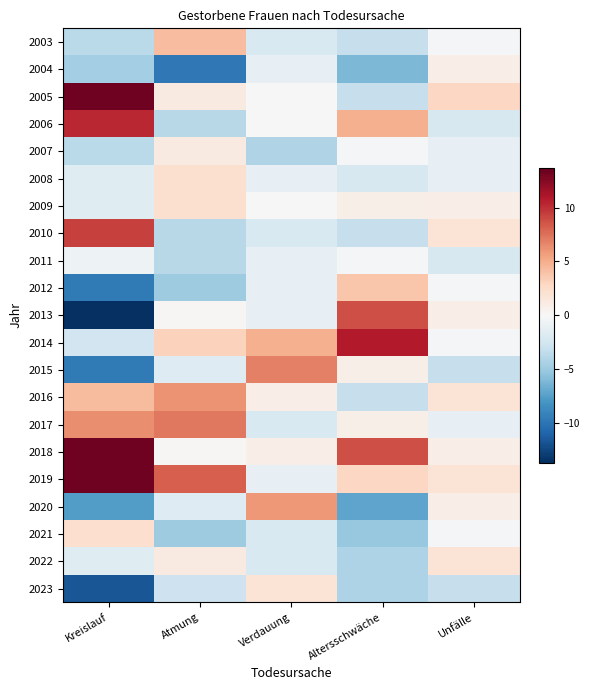

Reading right to left, list all the values displayed in this chart.

2003: Unfälle=-0.1	Altersschwäche=-3.2	Verdauung=-2.1	Atmung=4.2	Kreislauf=-3.7
2004: Unfälle=0.9	Altersschwäche=-6.2	Verdauung=-1.1	Atmung=-9.8	Kreislauf=-4.7
2005: Unfälle=2.9	Altersschwäche=-3.2	Verdauung=-0.1	Atmung=1.2	Kreislauf=13.3
2006: Unfälle=-2.1	Altersschwäche=4.8	Verdauung=-0.1	Atmung=-3.8	Kreislauf=10.3
2007: Unfälle=-1.1	Altersschwäche=-0.2	Verdauung=-4.1	Atmung=1.2	Kreislauf=-3.7
2008: Unfälle=-1.1	Altersschwäche=-2.2	Verdauung=-1.1	Atmung=2.2	Kreislauf=-1.7
2009: Unfälle=0.9	Altersschwäche=0.8	Verdauung=-0.1	Atmung=2.2	Kreislauf=-1.7
2010: Unfälle=1.9	Altersschwäche=-3.2	Verdauung=-2.1	Atmung=-3.8	Kreislauf=9.3
2011: Unfälle=-2.1	Altersschwäche=-0.2	Verdauung=-1.1	Atmung=-3.8	Kreislauf=-0.7
2012: Unfälle=-0.1	Altersschwäche=3.8	Verdauung=-1.1	Atmung=-4.8	Kreislauf=-9.7
2013: Unfälle=0.9	Altersschwäche=8.8	Verdauung=-1.1	Atmung=0.2	Kreislauf=-13.7
2014: Unfälle=-0.1	Altersschwäche=10.8	Verdauung=4.9	Atmung=3.2	Kreislauf=-2.7
2015: Unfälle=-3.1	Altersschwäche=0.8	Verdauung=6.9	Atmung=-1.8	Kreislauf=-9.7
2016: Unfälle=1.9	Altersschwäche=-3.2	Verdauung=0.9	Atmung=6.2	Kreislauf=4.3
2017: Unfälle=-1.1	Altersschwäche=0.8	Verdauung=-2.1	Atmung=7.2	Kreislauf=6.3
2018: Unfälle=0.9	Altersschwäche=8.8	Verdauung=0.9	Atmung=0.2	Kreislauf=13.3
2019: Unfälle=1.9	Altersschwäche=2.8	Verdauung=-1.1	Atmung=8.2	Kreislauf=13.3
2020: Unfälle=0.9	Altersschwäche=-7.2	Verdauung=5.9	Atmung=-1.8	Kreislauf=-7.7
2021: Unfälle=-0.1	Altersschwäche=-5.2	Verdauung=-2.1	Atmung=-4.8	Kreislauf=2.3
2022: Unfälle=1.9	Altersschwäche=-4.2	Verdauung=-2.1	Atmung=1.2	Kreislauf=-1.7
2023: Unfälle=-3.1	Altersschwäche=-4.2	Verdauung=1.9	Atmung=-2.8	Kreislauf=-11.7